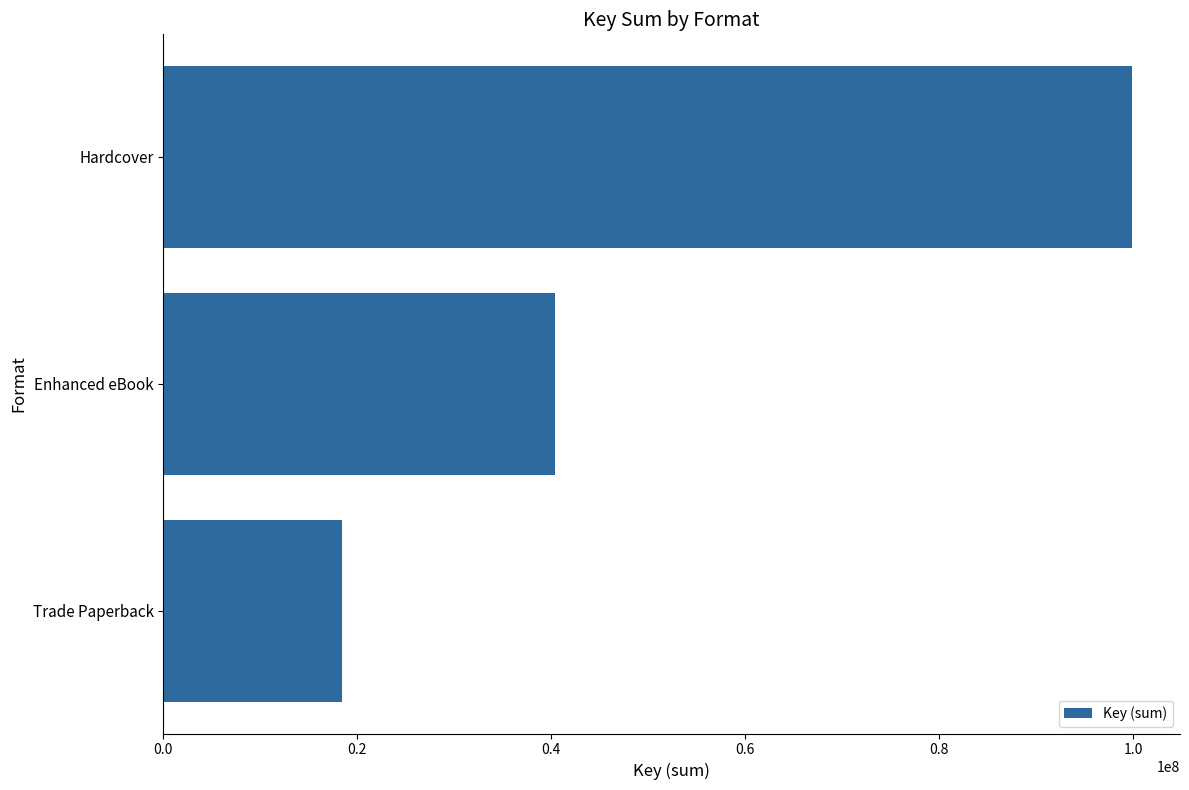

How many categories are shown in the chart?

3